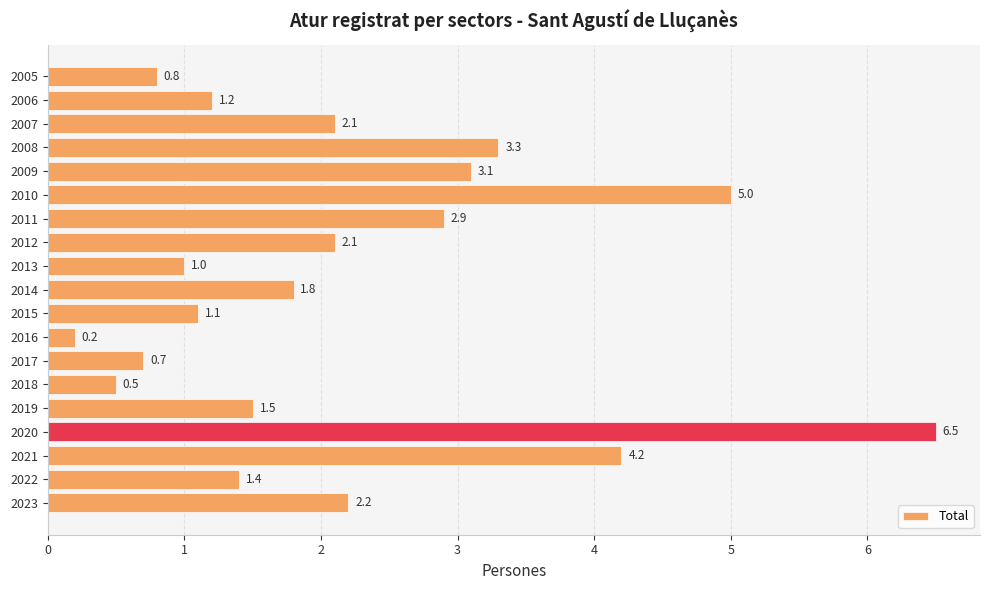

Approximately how many times larger is the value at 2014 compared to 2022?

1.3